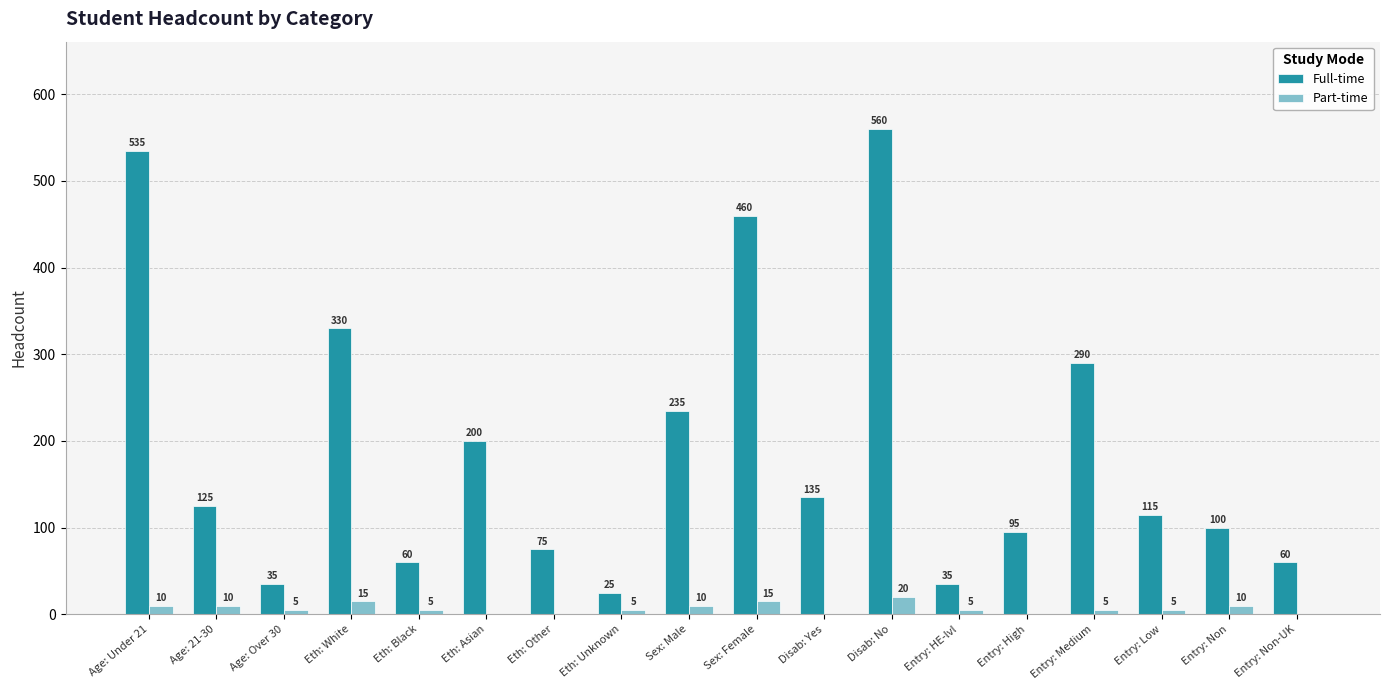

Where is Full-time nearest to the value 292?

Entry: Medium